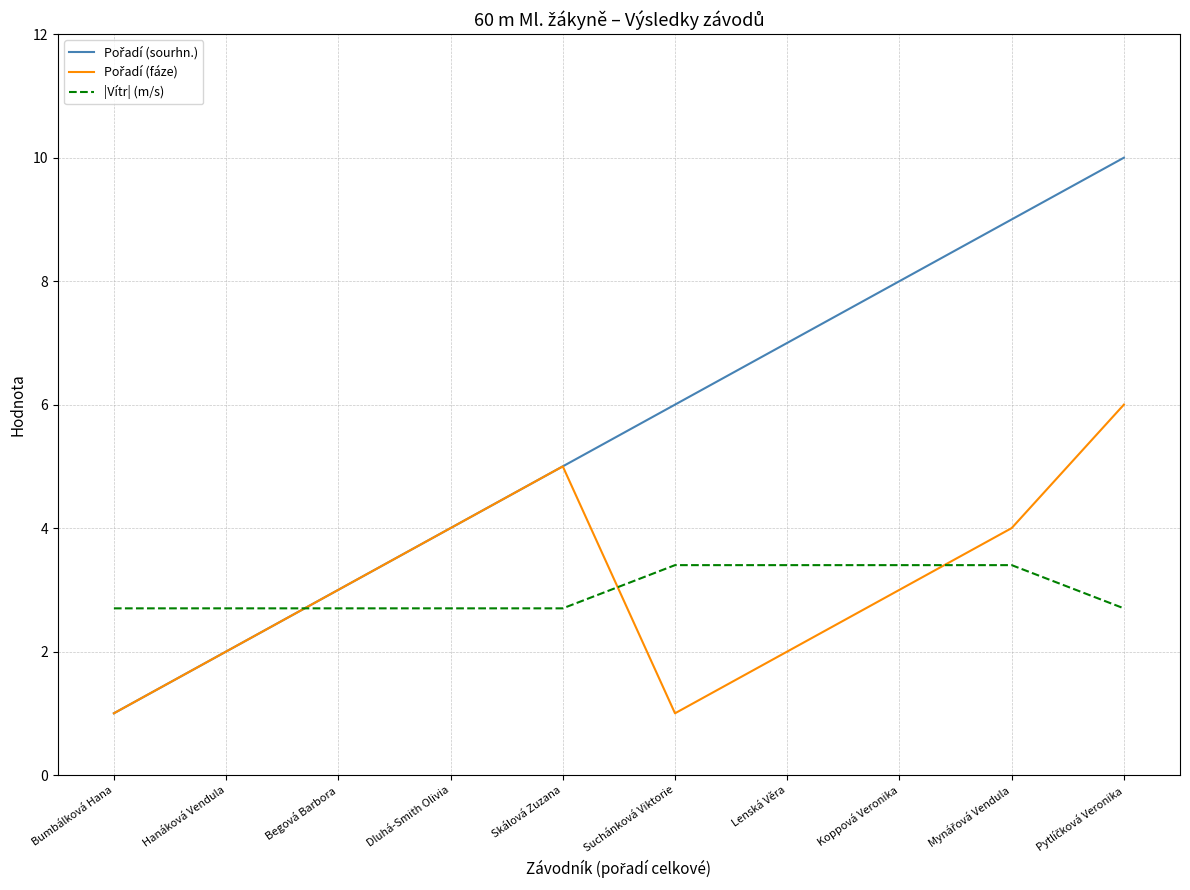

What is the smallest value displayed?

1.0